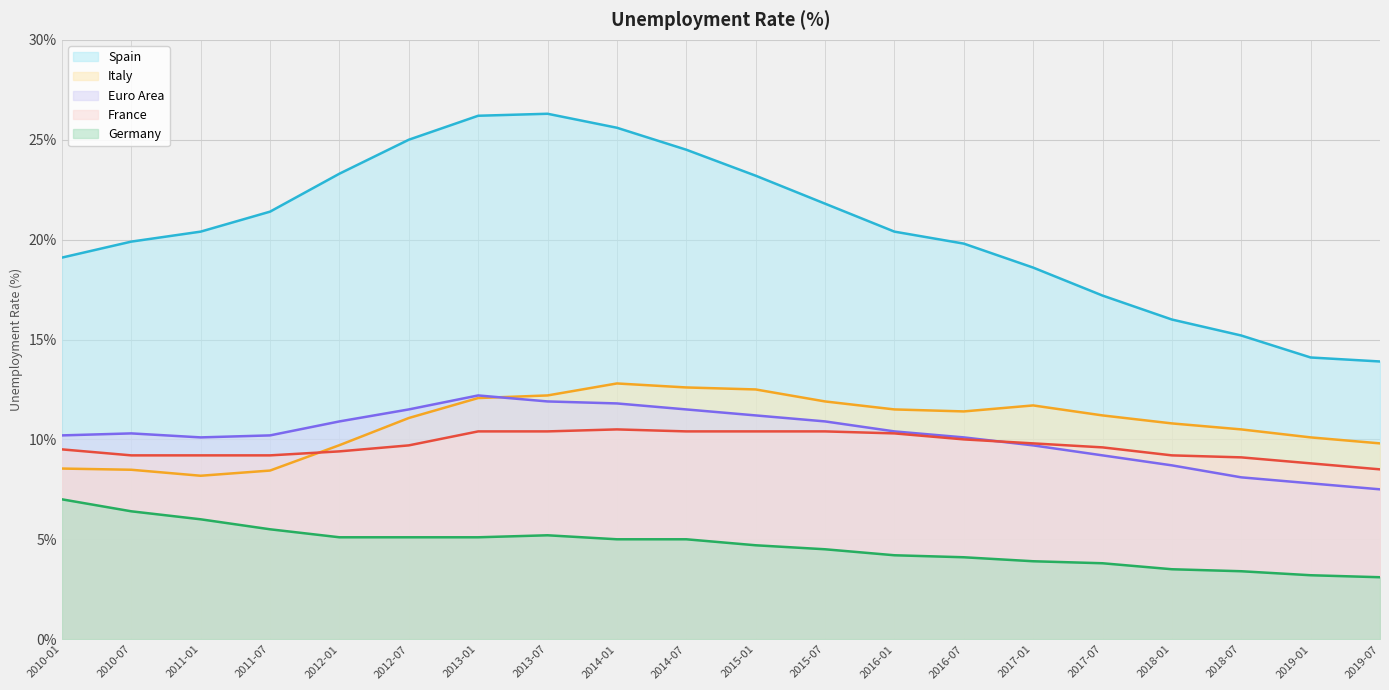

What is the value of the France point at the 2nd from the left?

9.2